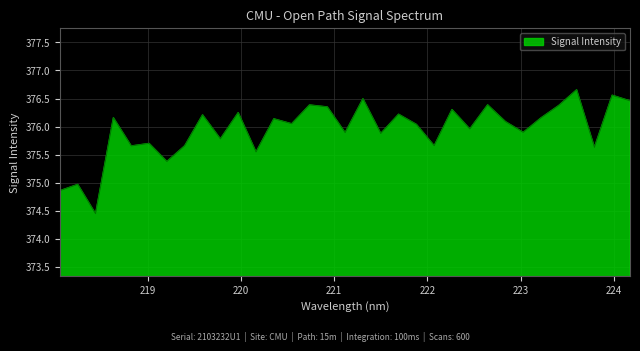

What is the difference between the maximum and minimum values?

2.2